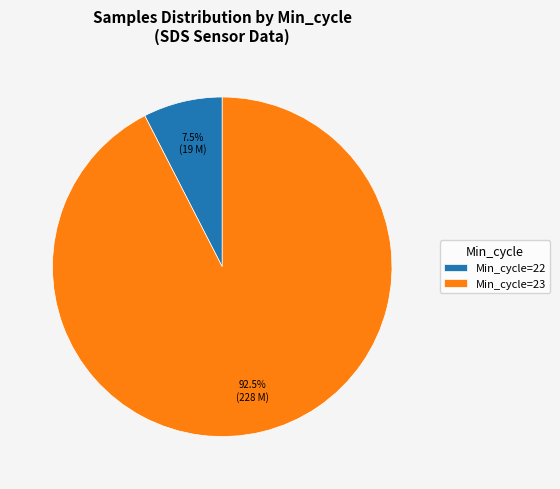

Rank the categories by value from highest to lowest.

Min_cycle=23, Min_cycle=22